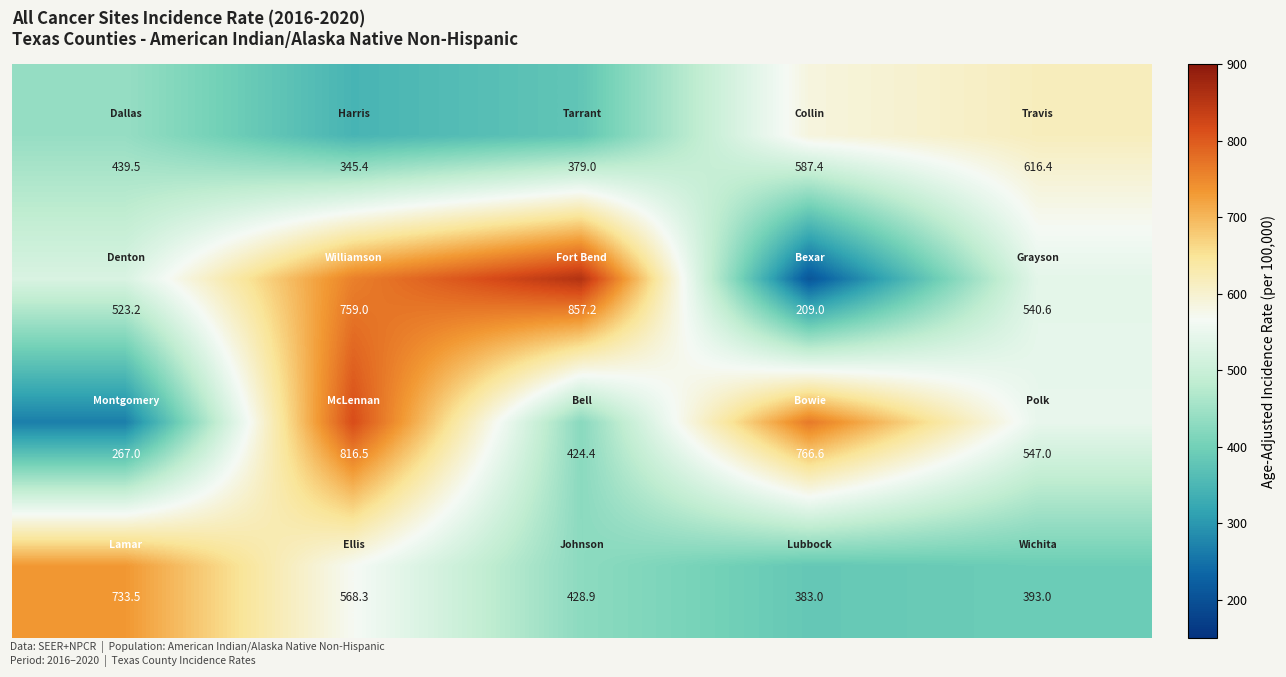

What is the minimum value shown in the chart?

209.0